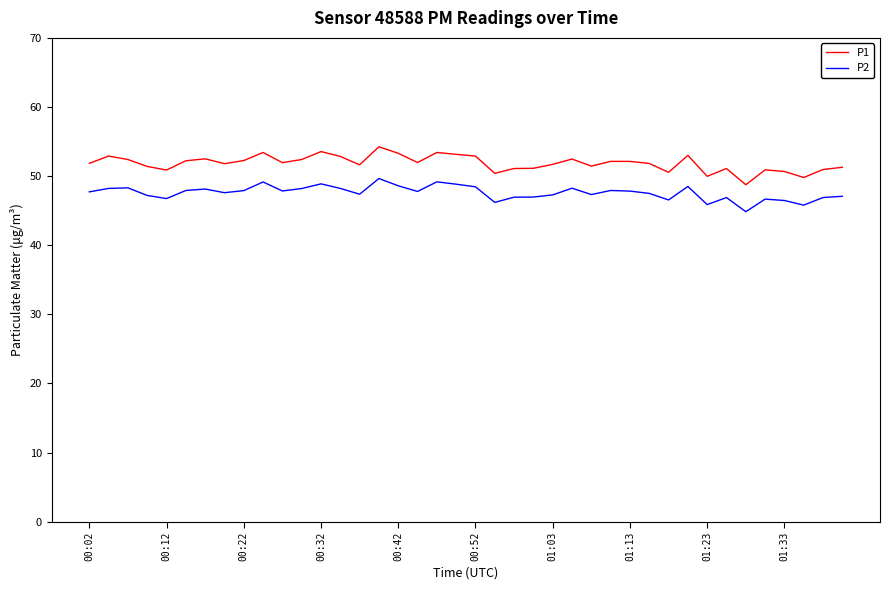

True or false: P1 and P2 cross at least once.

False